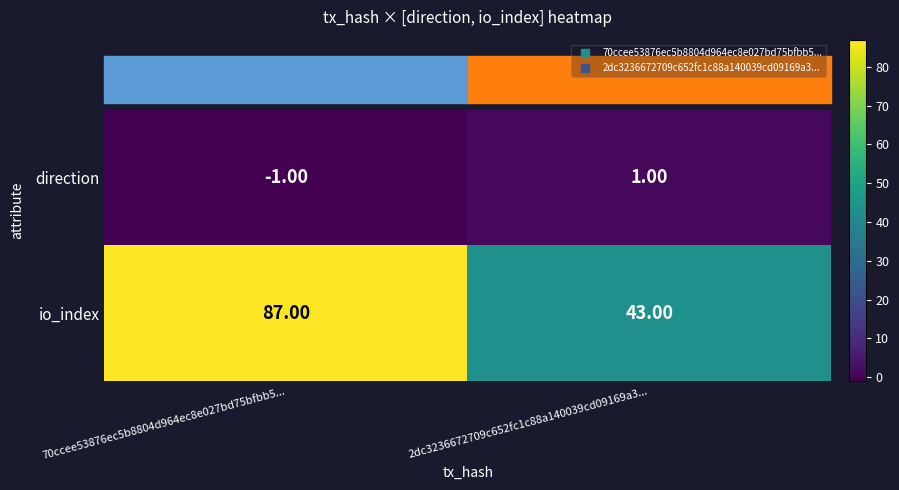

What is the average value of the io_index series?

65